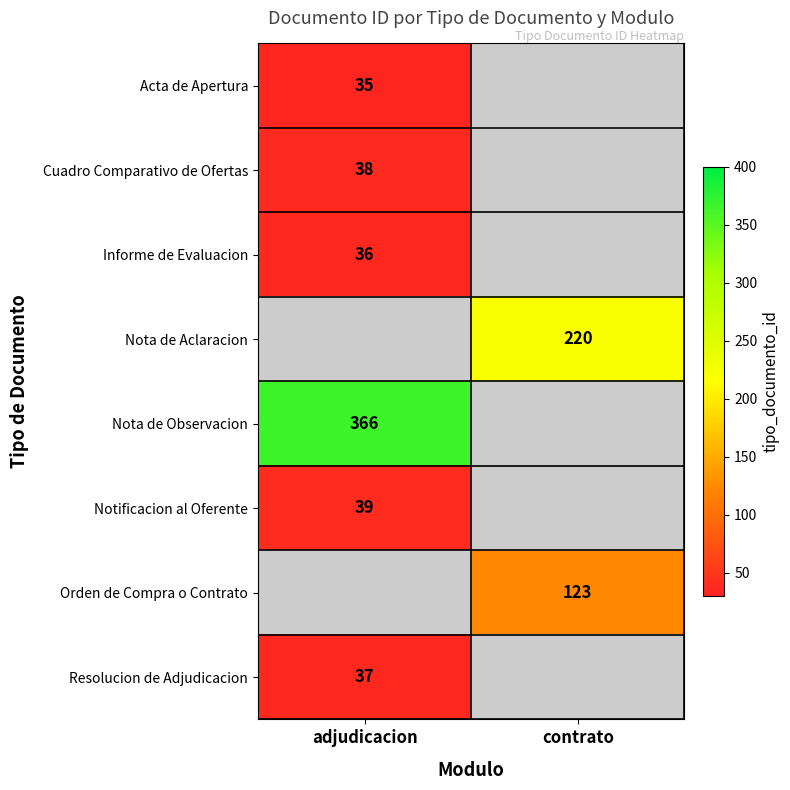

What is the smallest value displayed?

35.0